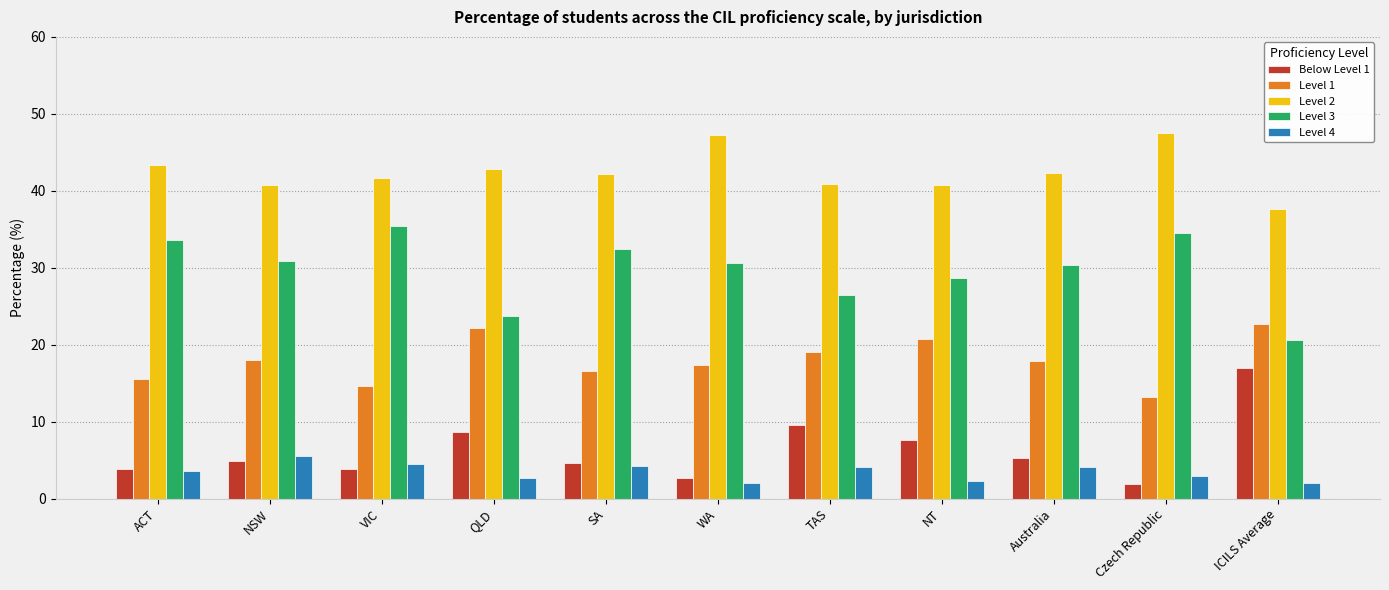

Where does the Level 4 series first go above 3?

ACT